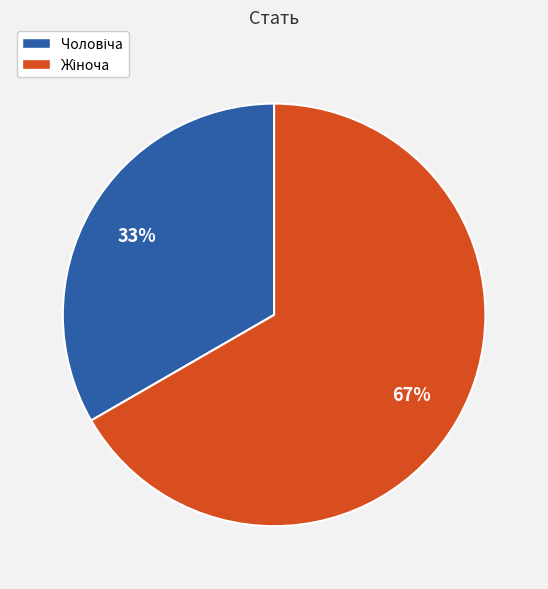

Does any single category account for the majority?

Yes